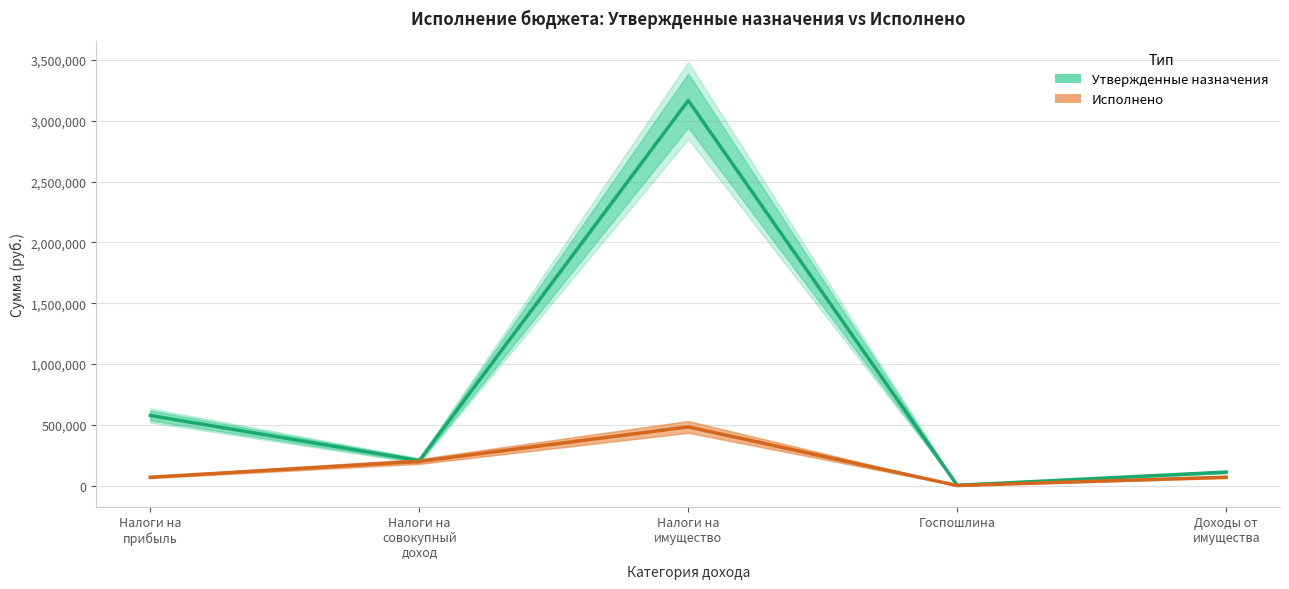

What is the label of the 2nd point from the right?

Госпошлина